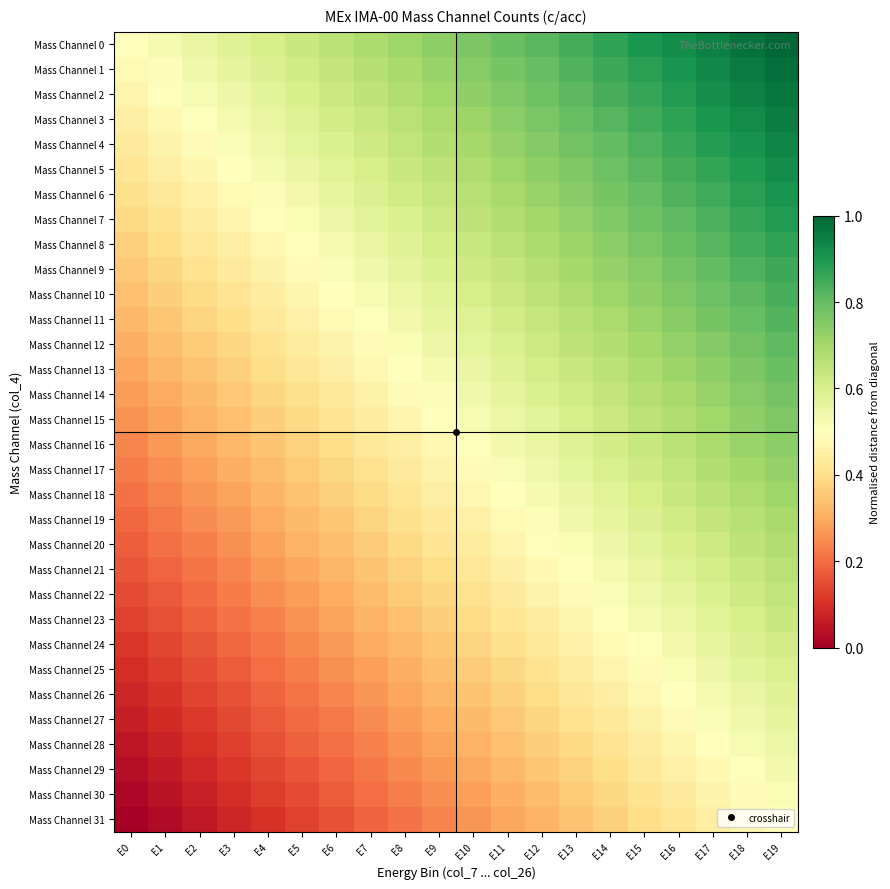

Reading left to right, extract all data points from this chart.

Mass Channel 0: E0=0.5	E1=0.5	E2=0.6	E3=0.6	E4=0.6	E5=0.6	E6=0.7	E7=0.7	E8=0.7	E9=0.7	E10=0.8	E11=0.8	E12=0.8	E13=0.8	E14=0.9	E15=0.9	E16=0.9	E17=0.9	E18=1.0	E19=1.0
Mass Channel 1: E0=0.5	E1=0.5	E2=0.5	E3=0.6	E4=0.6	E5=0.6	E6=0.6	E7=0.7	E8=0.7	E9=0.7	E10=0.7	E11=0.8	E12=0.8	E13=0.8	E14=0.9	E15=0.9	E16=0.9	E17=0.9	E18=1.0	E19=1.0
Mass Channel 2: E0=0.5	E1=0.5	E2=0.5	E3=0.5	E4=0.6	E5=0.6	E6=0.6	E7=0.7	E8=0.7	E9=0.7	E10=0.7	E11=0.8	E12=0.8	E13=0.8	E14=0.8	E15=0.9	E16=0.9	E17=0.9	E18=0.9	E19=1.0
Mass Channel 3: E0=0.5	E1=0.5	E2=0.5	E3=0.5	E4=0.6	E5=0.6	E6=0.6	E7=0.6	E8=0.7	E9=0.7	E10=0.7	E11=0.7	E12=0.8	E13=0.8	E14=0.8	E15=0.8	E16=0.9	E17=0.9	E18=0.9	E19=1.0
Mass Channel 4: E0=0.4	E1=0.5	E2=0.5	E3=0.5	E4=0.5	E5=0.6	E6=0.6	E7=0.6	E8=0.6	E9=0.7	E10=0.7	E11=0.7	E12=0.8	E13=0.8	E14=0.8	E15=0.8	E16=0.9	E17=0.9	E18=0.9	E19=0.9
Mass Channel 5: E0=0.4	E1=0.4	E2=0.5	E3=0.5	E4=0.5	E5=0.6	E6=0.6	E7=0.6	E8=0.6	E9=0.7	E10=0.7	E11=0.7	E12=0.7	E13=0.8	E14=0.8	E15=0.8	E16=0.8	E17=0.9	E18=0.9	E19=0.9
Mass Channel 6: E0=0.4	E1=0.4	E2=0.5	E3=0.5	E4=0.5	E5=0.5	E6=0.6	E7=0.6	E8=0.6	E9=0.6	E10=0.7	E11=0.7	E12=0.7	E13=0.7	E14=0.8	E15=0.8	E16=0.8	E17=0.9	E18=0.9	E19=0.9
Mass Channel 7: E0=0.4	E1=0.4	E2=0.4	E3=0.5	E4=0.5	E5=0.5	E6=0.5	E7=0.6	E8=0.6	E9=0.6	E10=0.7	E11=0.7	E12=0.7	E13=0.7	E14=0.8	E15=0.8	E16=0.8	E17=0.8	E18=0.9	E19=0.9
Mass Channel 8: E0=0.4	E1=0.4	E2=0.4	E3=0.4	E4=0.5	E5=0.5	E6=0.5	E7=0.6	E8=0.6	E9=0.6	E10=0.6	E11=0.7	E12=0.7	E13=0.7	E14=0.7	E15=0.8	E16=0.8	E17=0.8	E18=0.8	E19=0.9
Mass Channel 9: E0=0.4	E1=0.4	E2=0.4	E3=0.4	E4=0.5	E5=0.5	E6=0.5	E7=0.5	E8=0.6	E9=0.6	E10=0.6	E11=0.6	E12=0.7	E13=0.7	E14=0.7	E15=0.7	E16=0.8	E17=0.8	E18=0.8	E19=0.9
Mass Channel 10: E0=0.3	E1=0.4	E2=0.4	E3=0.4	E4=0.4	E5=0.5	E6=0.5	E7=0.5	E8=0.5	E9=0.6	E10=0.6	E11=0.6	E12=0.7	E13=0.7	E14=0.7	E15=0.7	E16=0.8	E17=0.8	E18=0.8	E19=0.8
Mass Channel 11: E0=0.3	E1=0.3	E2=0.4	E3=0.4	E4=0.4	E5=0.5	E6=0.5	E7=0.5	E8=0.5	E9=0.6	E10=0.6	E11=0.6	E12=0.6	E13=0.7	E14=0.7	E15=0.7	E16=0.7	E17=0.8	E18=0.8	E19=0.8
Mass Channel 12: E0=0.3	E1=0.3	E2=0.4	E3=0.4	E4=0.4	E5=0.4	E6=0.5	E7=0.5	E8=0.5	E9=0.5	E10=0.6	E11=0.6	E12=0.6	E13=0.6	E14=0.7	E15=0.7	E16=0.7	E17=0.8	E18=0.8	E19=0.8
Mass Channel 13: E0=0.3	E1=0.3	E2=0.3	E3=0.4	E4=0.4	E5=0.4	E6=0.4	E7=0.5	E8=0.5	E9=0.5	E10=0.6	E11=0.6	E12=0.6	E13=0.6	E14=0.7	E15=0.7	E16=0.7	E17=0.7	E18=0.8	E19=0.8
Mass Channel 14: E0=0.3	E1=0.3	E2=0.3	E3=0.4	E4=0.4	E5=0.4	E6=0.4	E7=0.5	E8=0.5	E9=0.5	E10=0.5	E11=0.6	E12=0.6	E13=0.6	E14=0.6	E15=0.7	E16=0.7	E17=0.7	E18=0.7	E19=0.8
Mass Channel 15: E0=0.3	E1=0.3	E2=0.3	E3=0.3	E4=0.4	E5=0.4	E6=0.4	E7=0.4	E8=0.5	E9=0.5	E10=0.5	E11=0.5	E12=0.6	E13=0.6	E14=0.6	E15=0.7	E16=0.7	E17=0.7	E18=0.7	E19=0.8
Mass Channel 16: E0=0.2	E1=0.3	E2=0.3	E3=0.3	E4=0.3	E5=0.4	E6=0.4	E7=0.4	E8=0.5	E9=0.5	E10=0.5	E11=0.5	E12=0.6	E13=0.6	E14=0.6	E15=0.6	E16=0.7	E17=0.7	E18=0.7	E19=0.7
Mass Channel 17: E0=0.2	E1=0.3	E2=0.3	E3=0.3	E4=0.3	E5=0.4	E6=0.4	E7=0.4	E8=0.4	E9=0.5	E10=0.5	E11=0.5	E12=0.5	E13=0.6	E14=0.6	E15=0.6	E16=0.6	E17=0.7	E18=0.7	E19=0.7
Mass Channel 18: E0=0.2	E1=0.2	E2=0.3	E3=0.3	E4=0.3	E5=0.3	E6=0.4	E7=0.4	E8=0.4	E9=0.4	E10=0.5	E11=0.5	E12=0.5	E13=0.6	E14=0.6	E15=0.6	E16=0.6	E17=0.7	E18=0.7	E19=0.7
Mass Channel 19: E0=0.2	E1=0.2	E2=0.2	E3=0.3	E4=0.3	E5=0.3	E6=0.4	E7=0.4	E8=0.4	E9=0.4	E10=0.5	E11=0.5	E12=0.5	E13=0.5	E14=0.6	E15=0.6	E16=0.6	E17=0.6	E18=0.7	E19=0.7
Mass Channel 20: E0=0.2	E1=0.2	E2=0.2	E3=0.3	E4=0.3	E5=0.3	E6=0.3	E7=0.4	E8=0.4	E9=0.4	E10=0.4	E11=0.5	E12=0.5	E13=0.5	E14=0.5	E15=0.6	E16=0.6	E17=0.6	E18=0.7	E19=0.7
Mass Channel 21: E0=0.2	E1=0.2	E2=0.2	E3=0.2	E4=0.3	E5=0.3	E6=0.3	E7=0.3	E8=0.4	E9=0.4	E10=0.4	E11=0.5	E12=0.5	E13=0.5	E14=0.5	E15=0.6	E16=0.6	E17=0.6	E18=0.6	E19=0.7
Mass Channel 22: E0=0.1	E1=0.2	E2=0.2	E3=0.2	E4=0.3	E5=0.3	E6=0.3	E7=0.3	E8=0.4	E9=0.4	E10=0.4	E11=0.4	E12=0.5	E13=0.5	E14=0.5	E15=0.5	E16=0.6	E17=0.6	E18=0.6	E19=0.6
Mass Channel 23: E0=0.1	E1=0.2	E2=0.2	E3=0.2	E4=0.2	E5=0.3	E6=0.3	E7=0.3	E8=0.3	E9=0.4	E10=0.4	E11=0.4	E12=0.4	E13=0.5	E14=0.5	E15=0.5	E16=0.6	E17=0.6	E18=0.6	E19=0.6
Mass Channel 24: E0=0.1	E1=0.1	E2=0.2	E3=0.2	E4=0.2	E5=0.2	E6=0.3	E7=0.3	E8=0.3	E9=0.3	E10=0.4	E11=0.4	E12=0.4	E13=0.5	E14=0.5	E15=0.5	E16=0.5	E17=0.6	E18=0.6	E19=0.6
Mass Channel 25: E0=0.1	E1=0.1	E2=0.1	E3=0.2	E4=0.2	E5=0.2	E6=0.3	E7=0.3	E8=0.3	E9=0.3	E10=0.4	E11=0.4	E12=0.4	E13=0.4	E14=0.5	E15=0.5	E16=0.5	E17=0.5	E18=0.6	E19=0.6
Mass Channel 26: E0=0.1	E1=0.1	E2=0.1	E3=0.2	E4=0.2	E5=0.2	E6=0.2	E7=0.3	E8=0.3	E9=0.3	E10=0.3	E11=0.4	E12=0.4	E13=0.4	E14=0.4	E15=0.5	E16=0.5	E17=0.5	E18=0.6	E19=0.6
Mass Channel 27: E0=0.1	E1=0.1	E2=0.1	E3=0.1	E4=0.2	E5=0.2	E6=0.2	E7=0.2	E8=0.3	E9=0.3	E10=0.3	E11=0.4	E12=0.4	E13=0.4	E14=0.4	E15=0.5	E16=0.5	E17=0.5	E18=0.5	E19=0.6
Mass Channel 28: E0=0.0	E1=0.1	E2=0.1	E3=0.1	E4=0.2	E5=0.2	E6=0.2	E7=0.2	E8=0.3	E9=0.3	E10=0.3	E11=0.3	E12=0.4	E13=0.4	E14=0.4	E15=0.4	E16=0.5	E17=0.5	E18=0.5	E19=0.5
Mass Channel 29: E0=0.0	E1=0.1	E2=0.1	E3=0.1	E4=0.1	E5=0.2	E6=0.2	E7=0.2	E8=0.2	E9=0.3	E10=0.3	E11=0.3	E12=0.3	E13=0.4	E14=0.4	E15=0.4	E16=0.5	E17=0.5	E18=0.5	E19=0.5
Mass Channel 30: E0=0.0	E1=0.0	E2=0.1	E3=0.1	E4=0.1	E5=0.1	E6=0.2	E7=0.2	E8=0.2	E9=0.3	E10=0.3	E11=0.3	E12=0.3	E13=0.4	E14=0.4	E15=0.4	E16=0.4	E17=0.5	E18=0.5	E19=0.5
Mass Channel 31: E0=0.0	E1=0.0	E2=0.1	E3=0.1	E4=0.1	E5=0.1	E6=0.2	E7=0.2	E8=0.2	E9=0.2	E10=0.3	E11=0.3	E12=0.3	E13=0.3	E14=0.4	E15=0.4	E16=0.4	E17=0.4	E18=0.5	E19=0.5